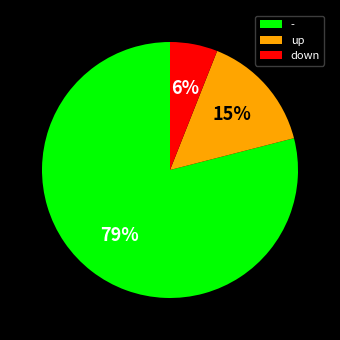

Which slice is the smallest?

down